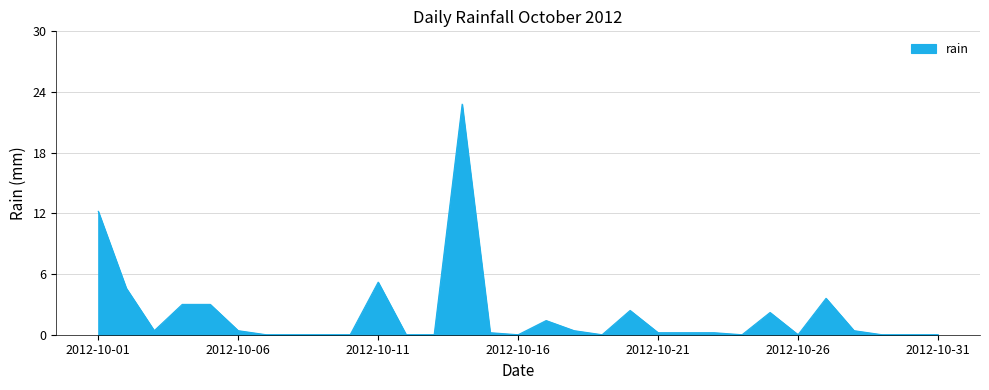

What is the difference between the maximum and minimum values?

22.8